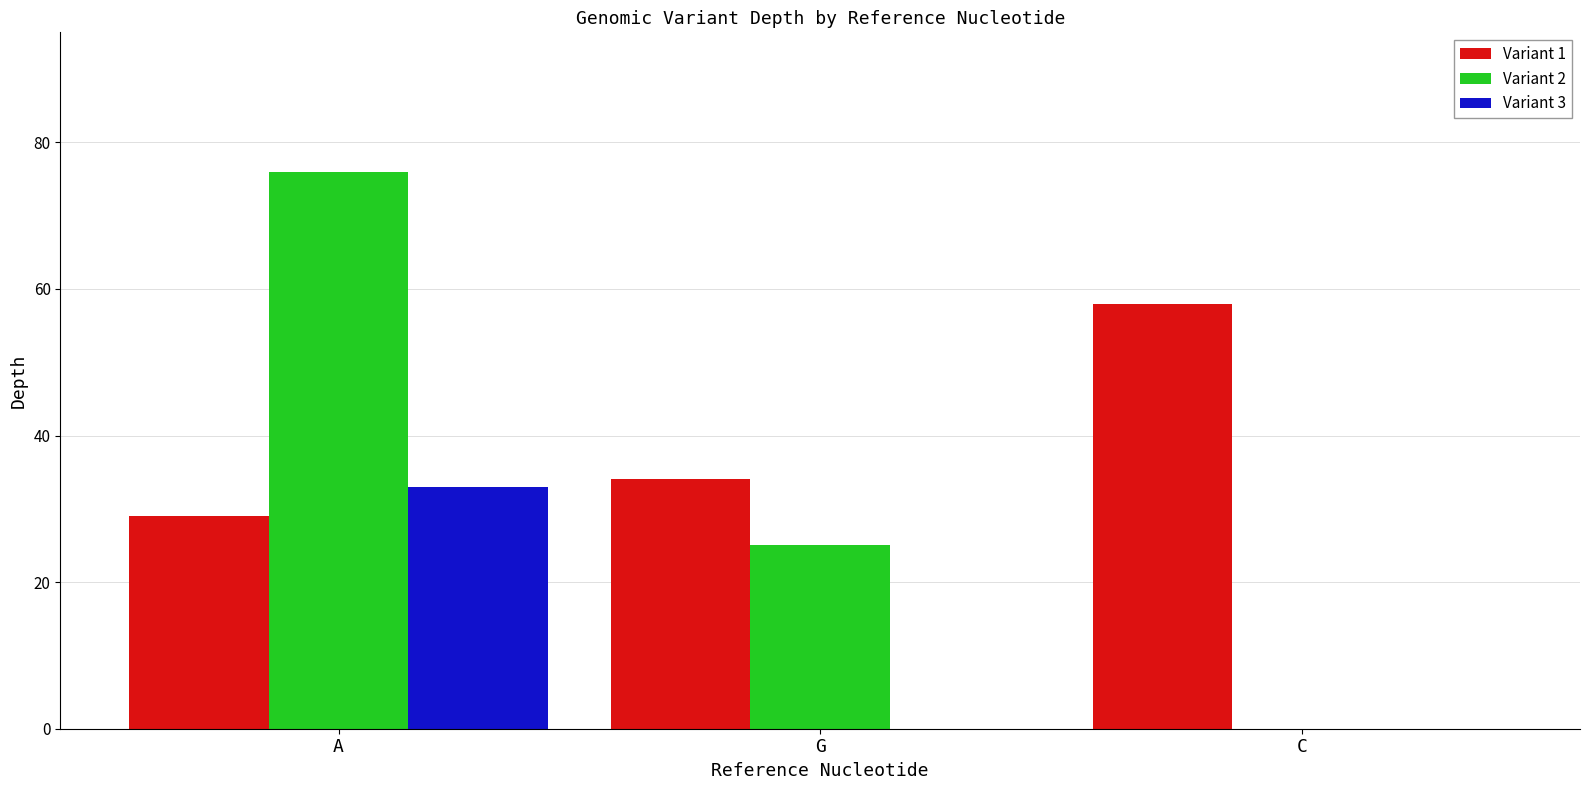

The value of Variant 3 at G is 22. True or false?

False